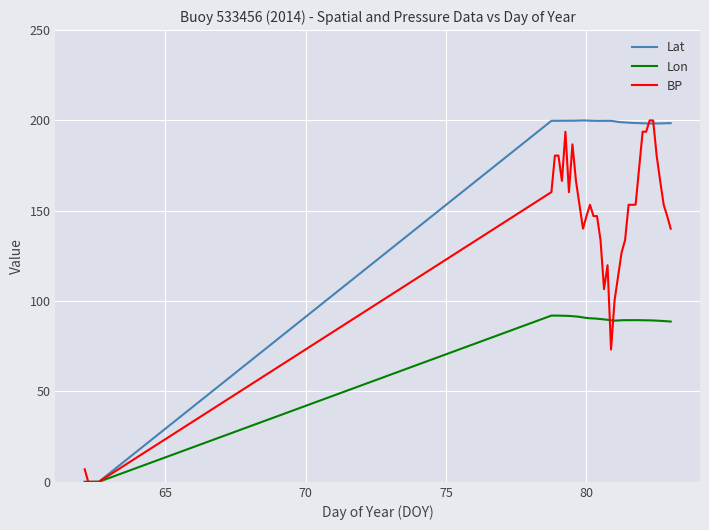

List the series in order of their overall mean, lowest first.

Lon, BP, Lat